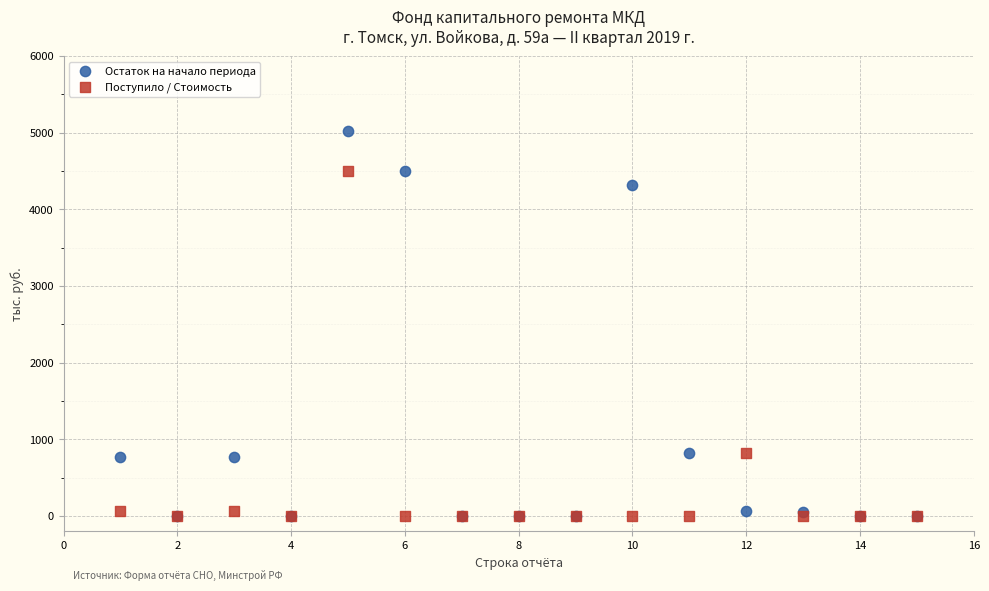

What are all the series names shown in the legend?

Остаток на начало периода, Поступило / Стоимость